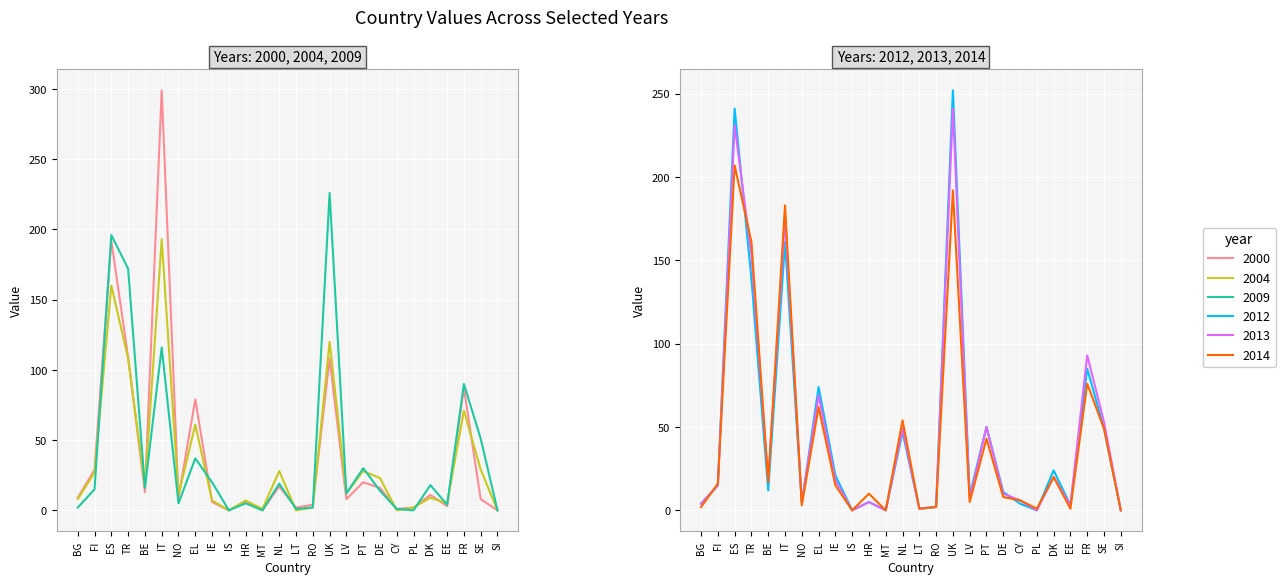

Rank the series at FI from highest to lowest value.

2000, 2004, 2014, 2009, 2012, 2013